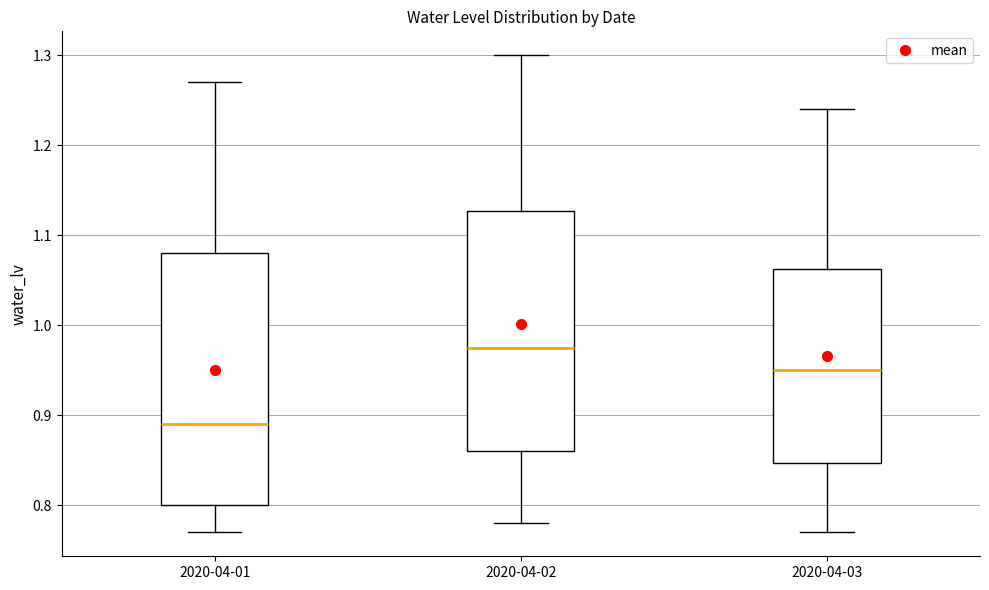

Which box's median line is the lowest?

2020-04-01